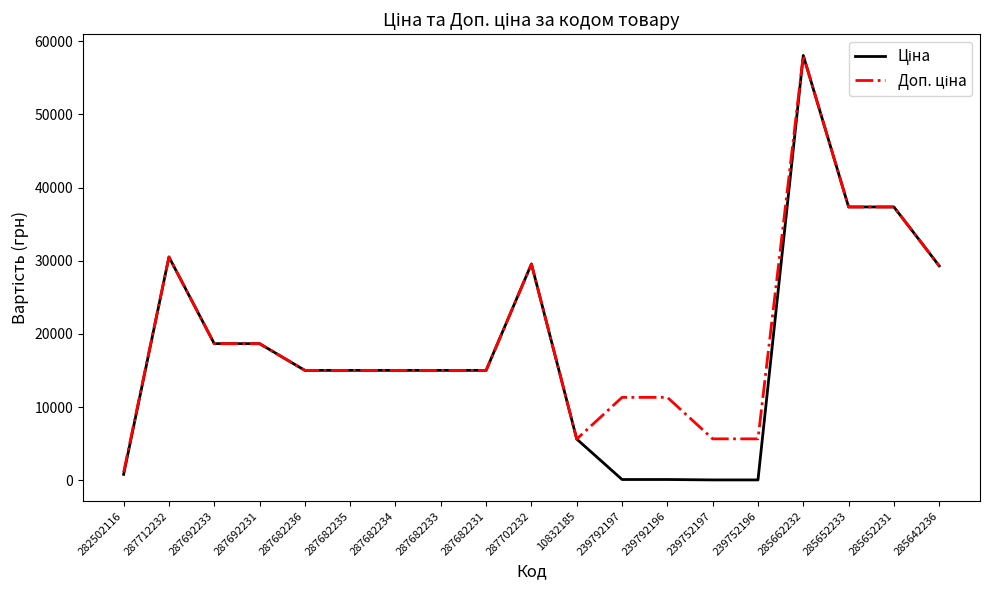

What is the maximum value shown in the chart?

58037.0